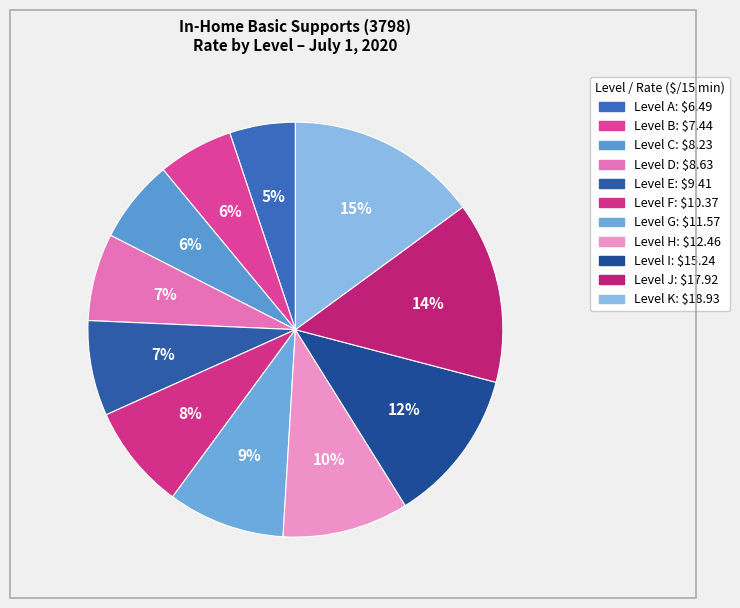

Which slice is the largest?

Level K